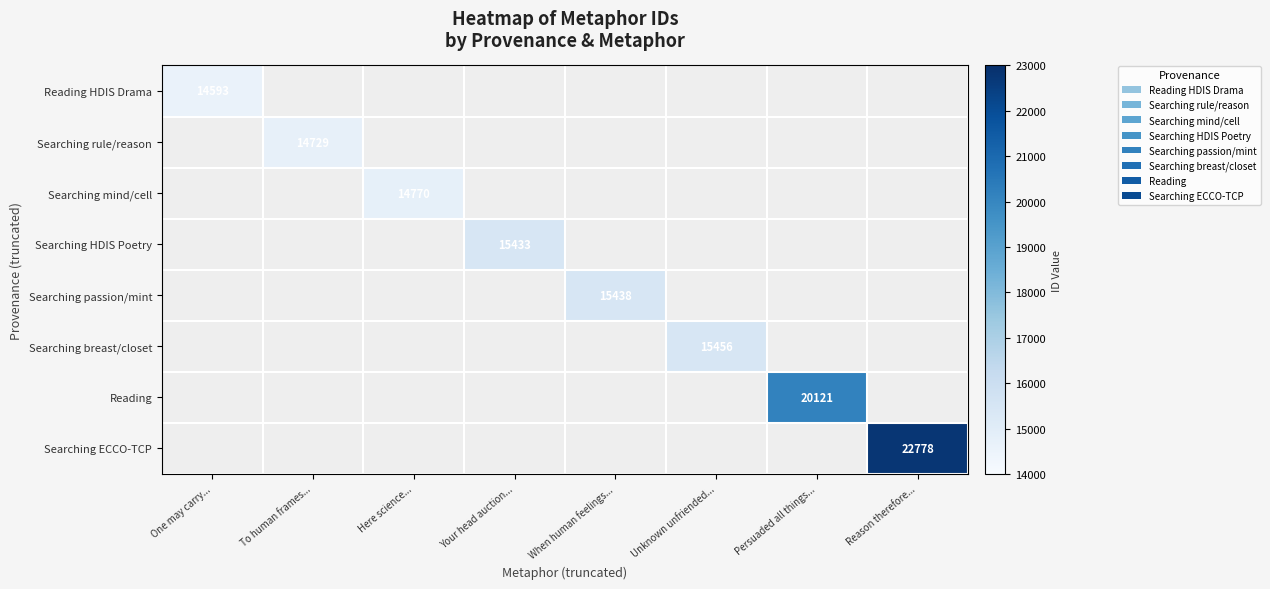

Which series has the largest range (max minus min)?

Reading HDIS Drama